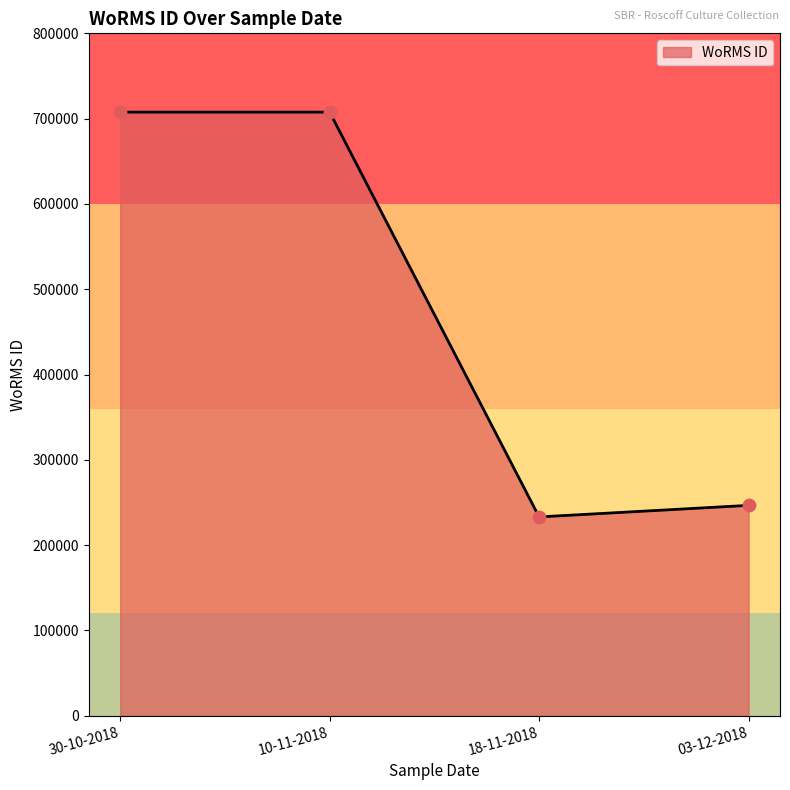

Approximately how many times larger is the value at 30-10-2018 compared to 18-11-2018?

3.0